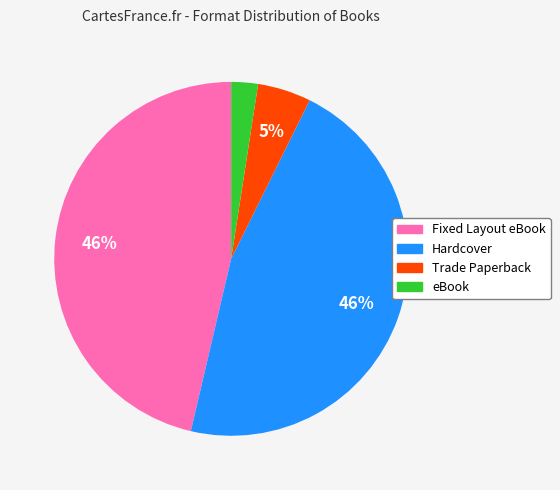

To the nearest percent, what is the average slice percentage?

25%